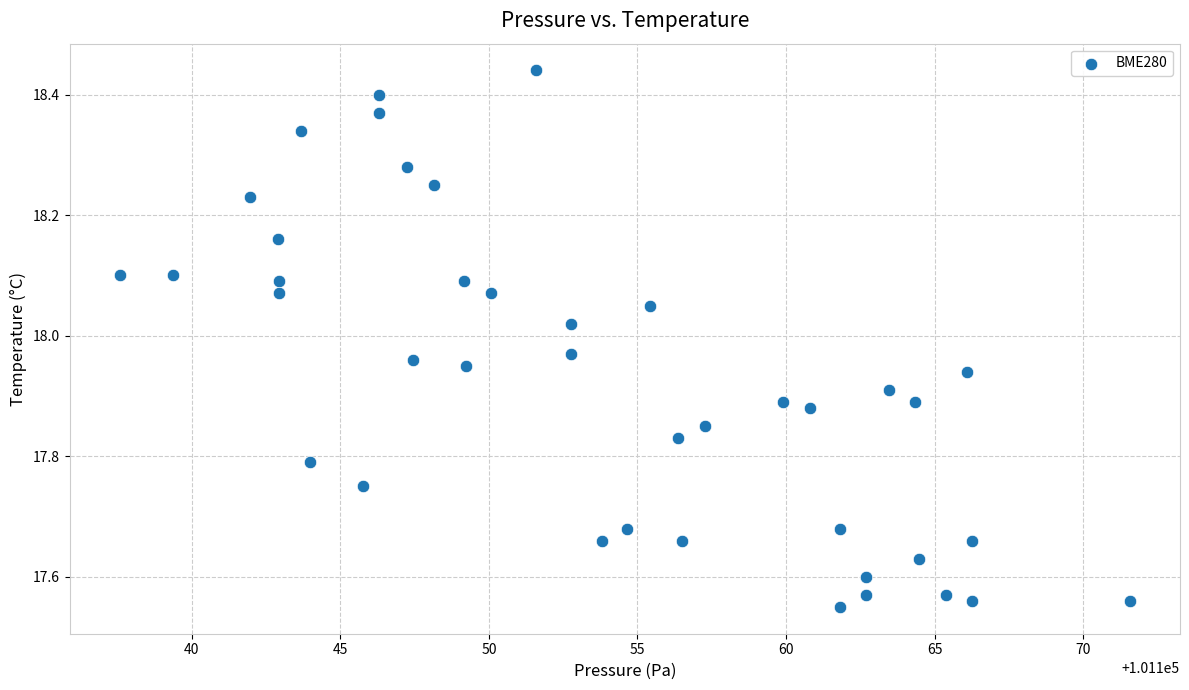

What is the range of Y values (max minus min)?

0.9